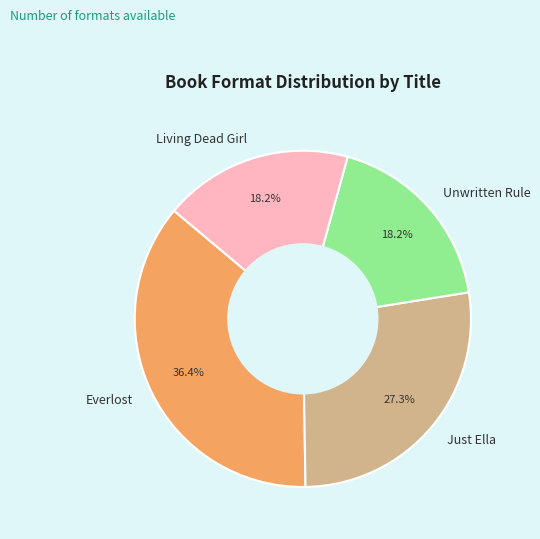

To the nearest percent, what portion does Everlost represent?

36%